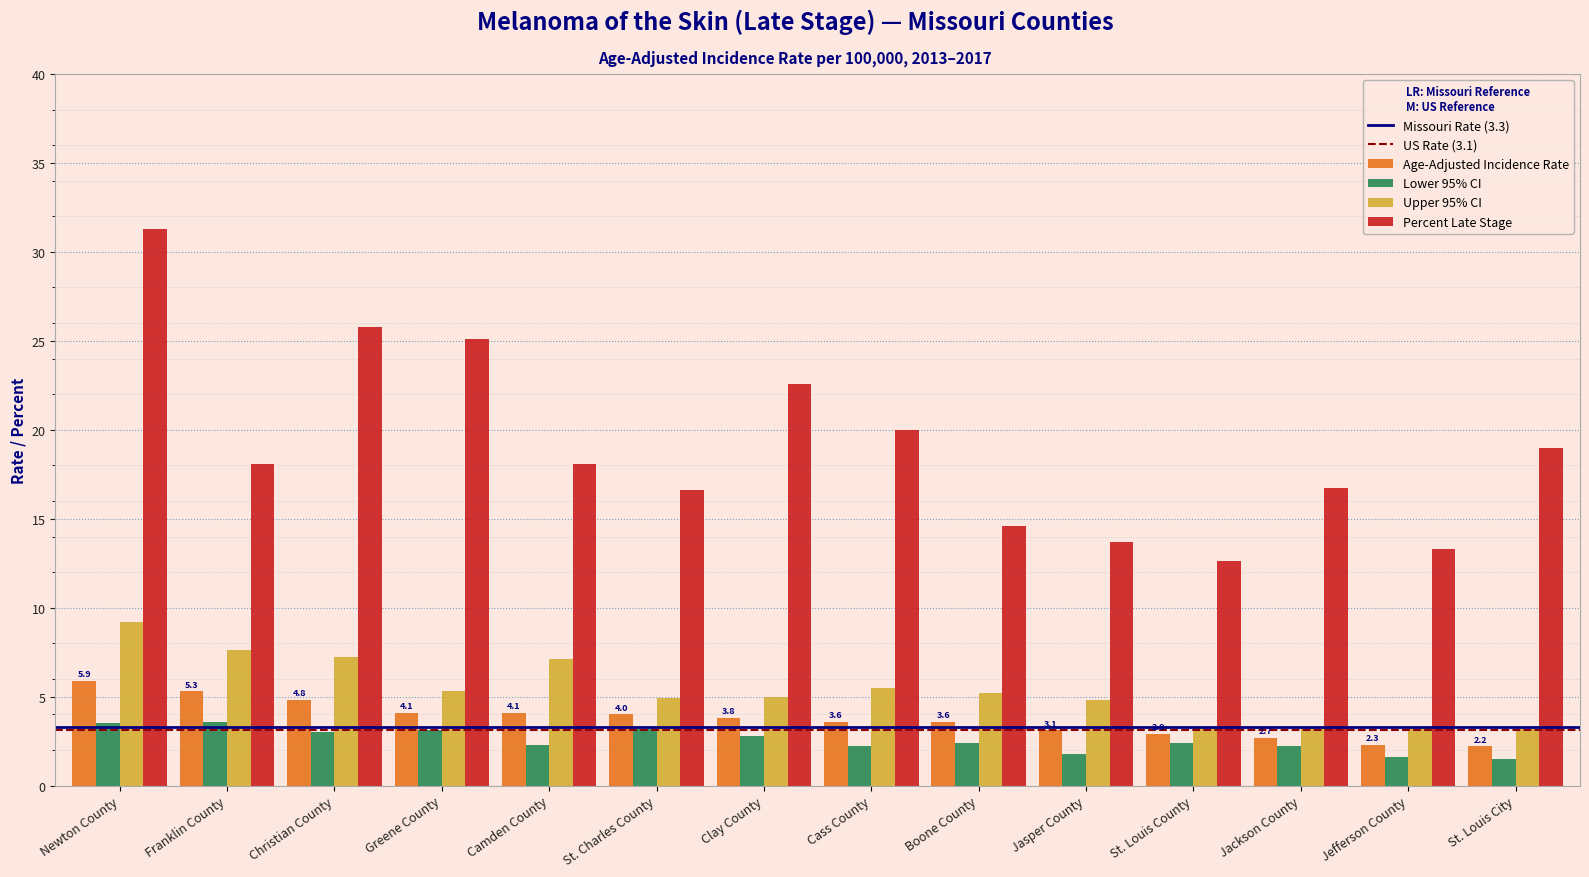

What is the maximum value for Percent Late Stage?

31.3